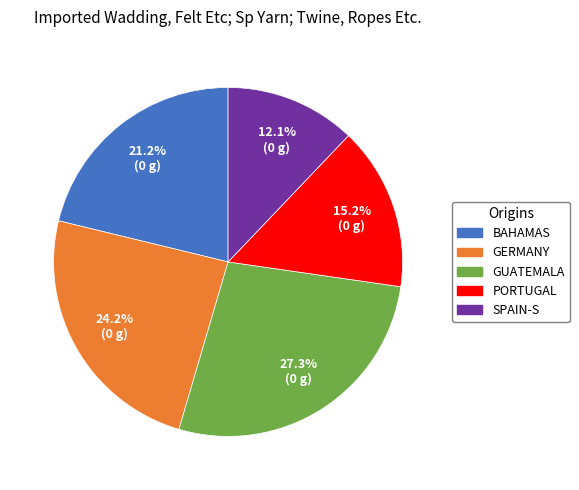

Is there a majority slice in this chart?

No